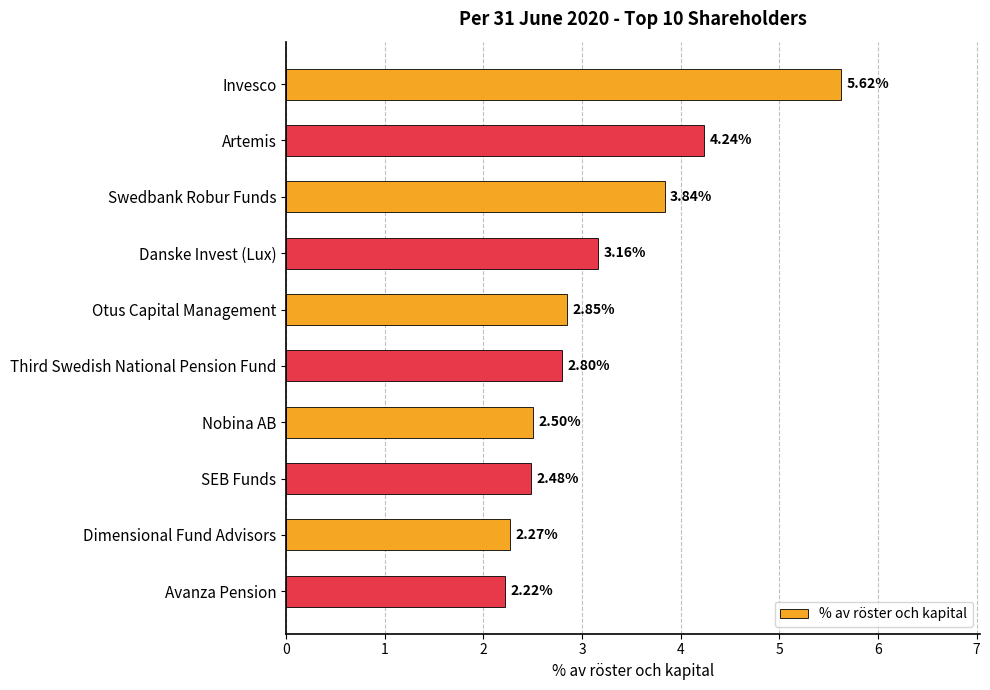

Between Invesco and Nobina AB, which is larger?

Invesco